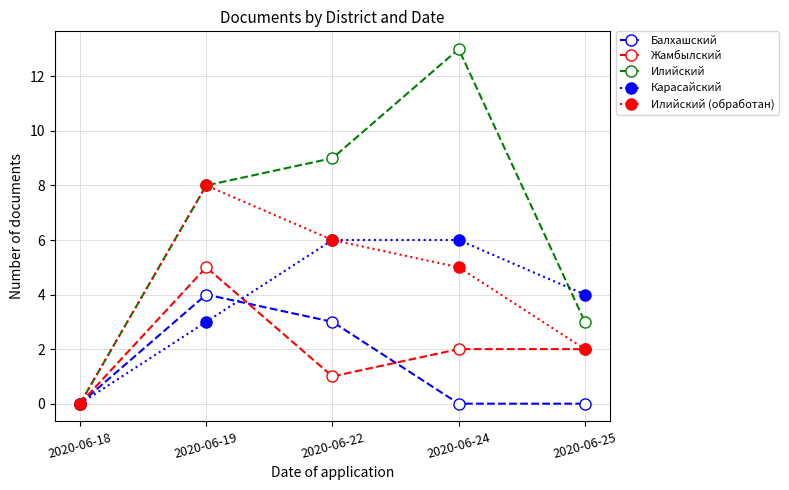

Reading left to right, what are all the values shown in this chart?

Балхашский: 0	4	3	0	0
Жамбылский: 0	5	1	2	2
Илийский: 0	8	9	13	3
Карасайский: 0	3	6	6	4
Илийский (обработан): 0	8	6	5	2